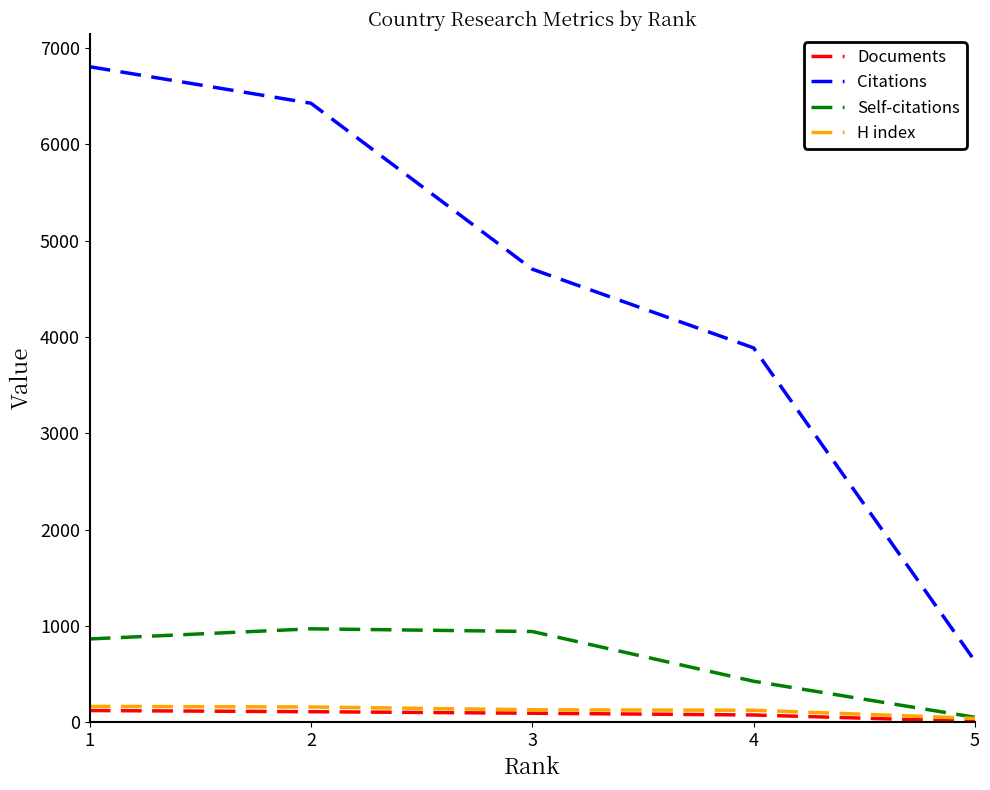

What is the spread (max minus min) of values at 2?

6314